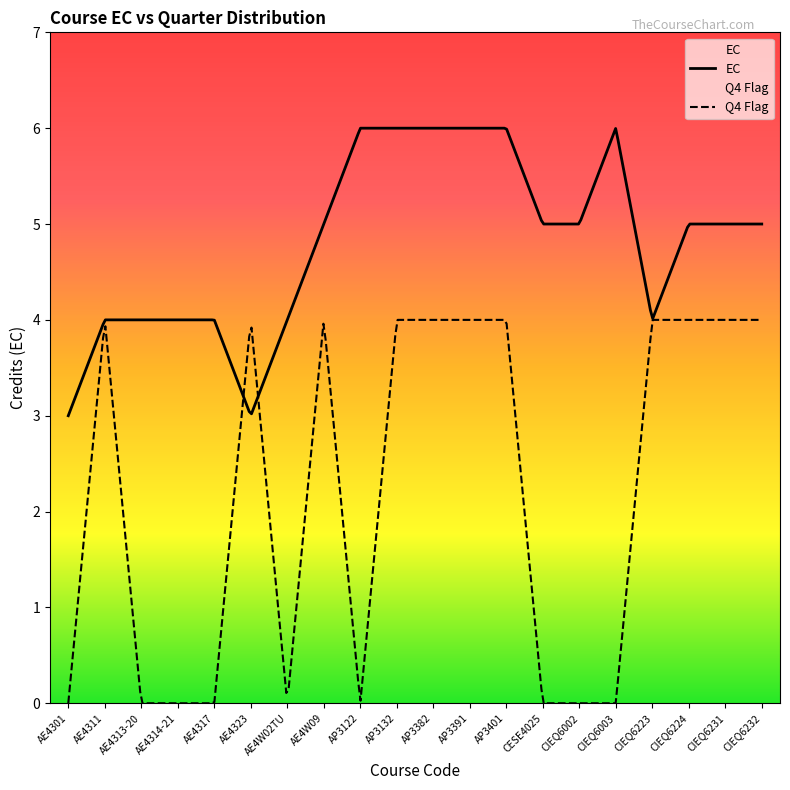

Which category has the highest value in the EC series?

AP3122